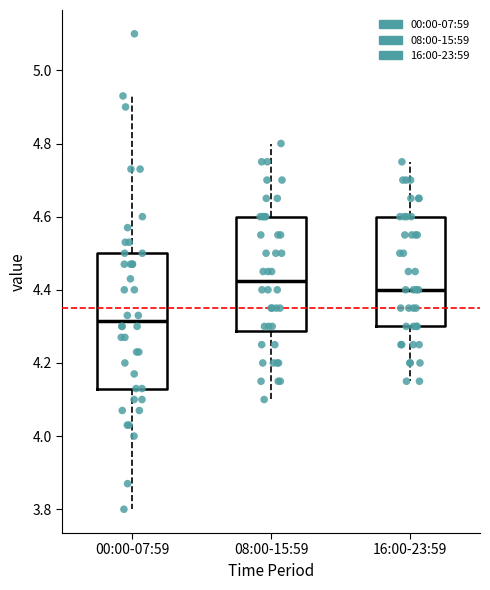

Reading left to right, read every box against the y-axis: the position of its median line, the range the box covers, and the ends of its whiskers. The values are not printed on the chart, so give them approximately, as read against the axis.

00:00-07:59: median 4.32, box 4.14 to 4.50, whiskers 3.80 to 4.94
08:00-15:59: median 4.42, box 4.28 to 4.60, whiskers 4.10 to 4.80
16:00-23:59: median 4.40, box 4.30 to 4.60, whiskers 4.16 to 4.76